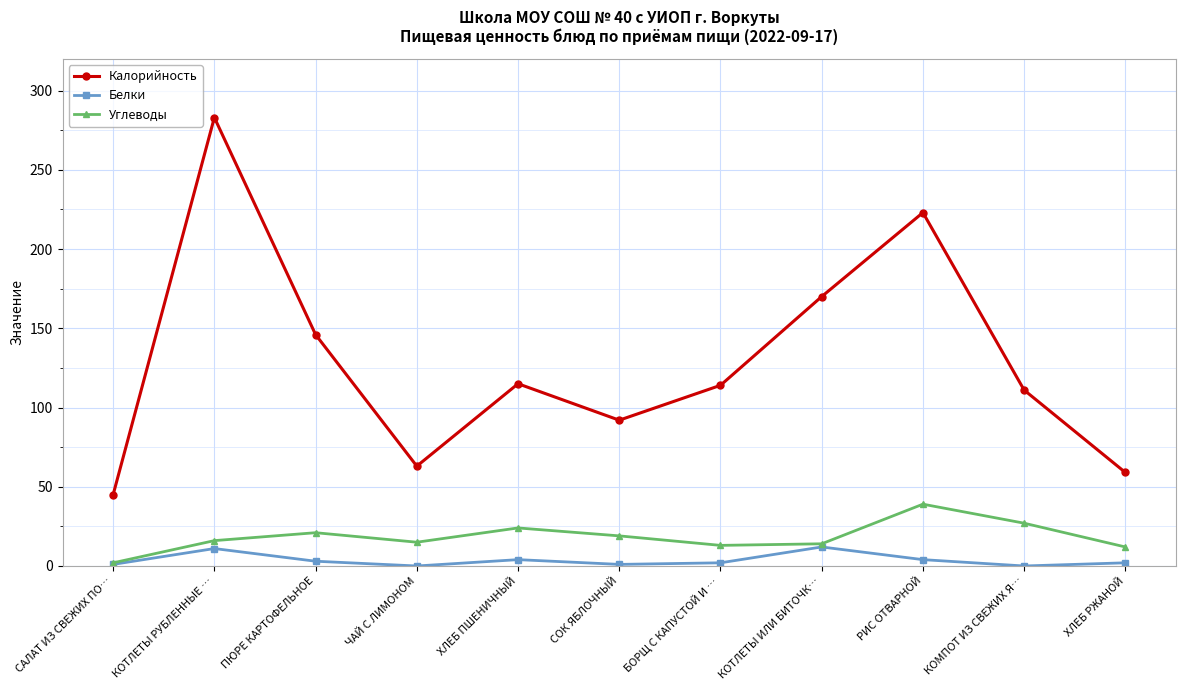

Between ПЮРЕ КАРТОФЕЛЬНОЕ and ХЛЕБ ПШЕНИЧНЫЙ, which series saw the biggest shift?

Калорийность